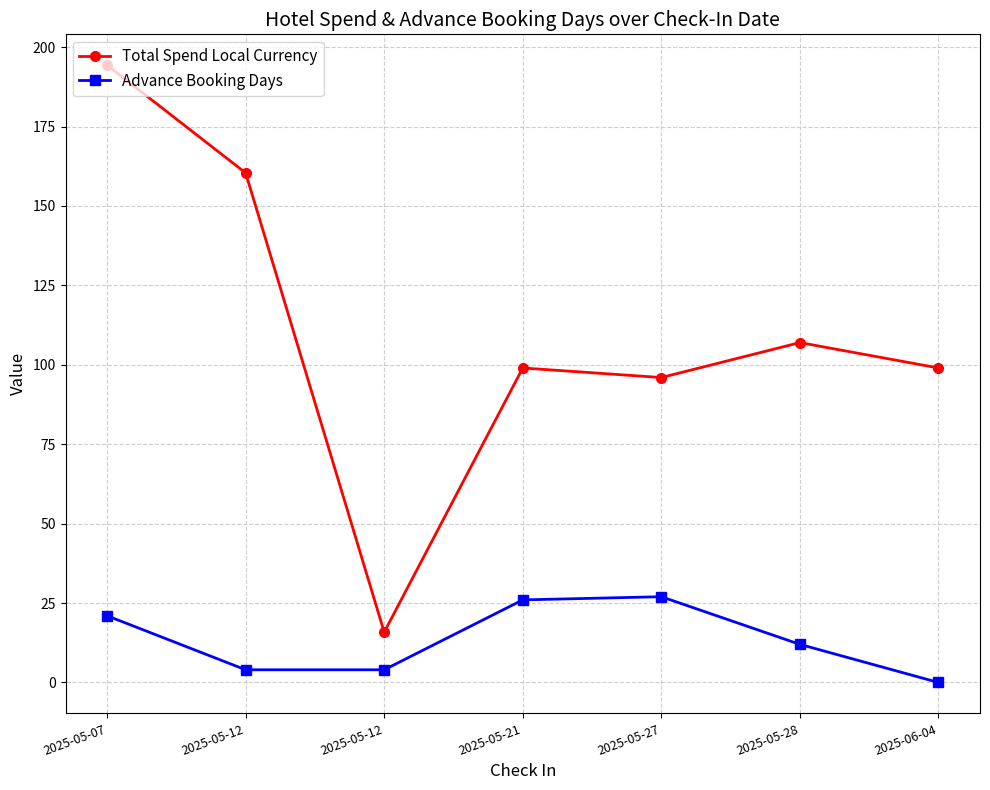

How many lines are shown in the chart?

2